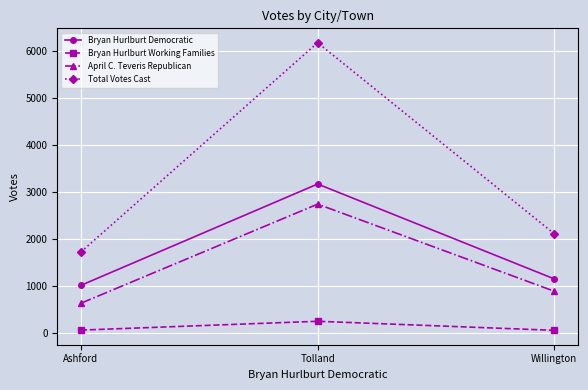

Which series has the largest range (max minus min)?

Total Votes Cast